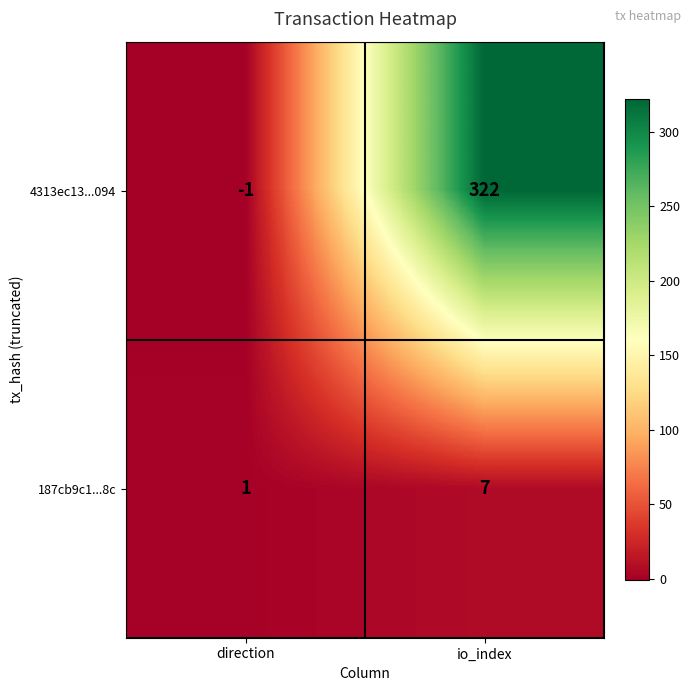

What is the sum of all 4313ec13...094 values?

321